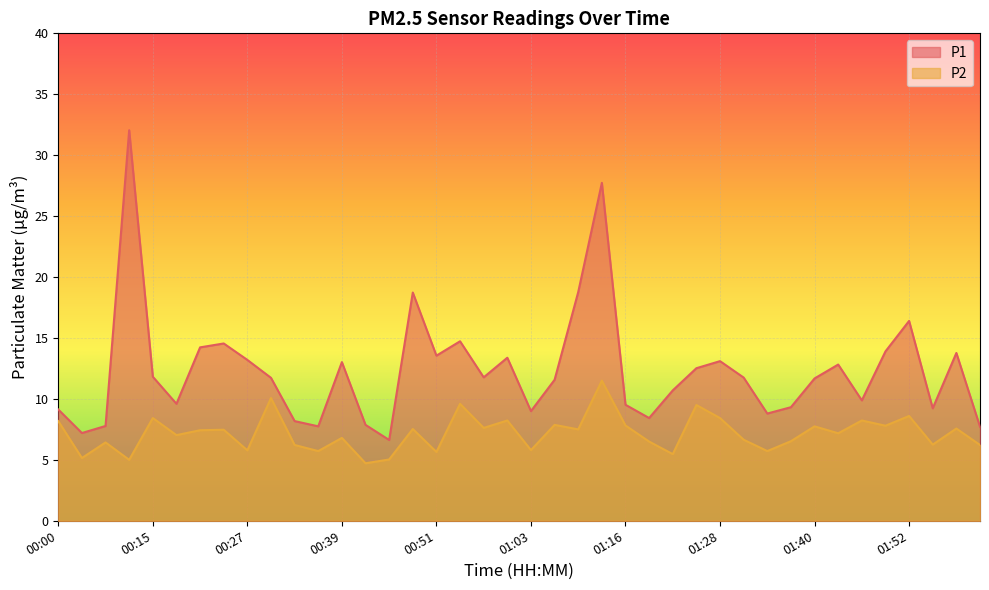

What is the sum of the P1 values at 01:07 and 01:28?

24.7